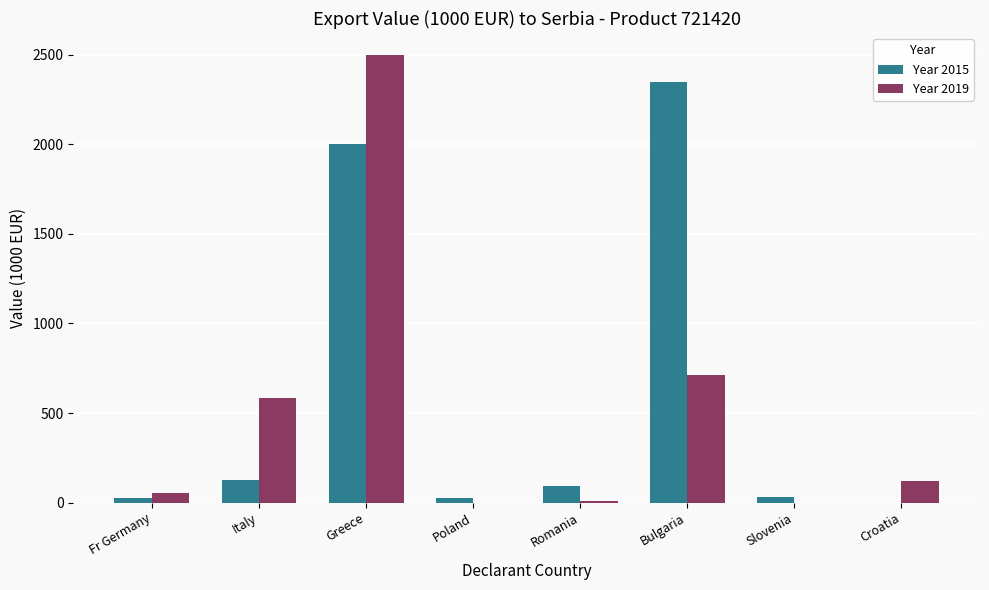

What is the maximum value for Year 2019?

2495.4